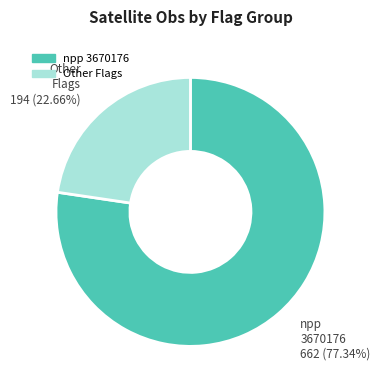

Is there any slice that represents more than half of the pie?

Yes